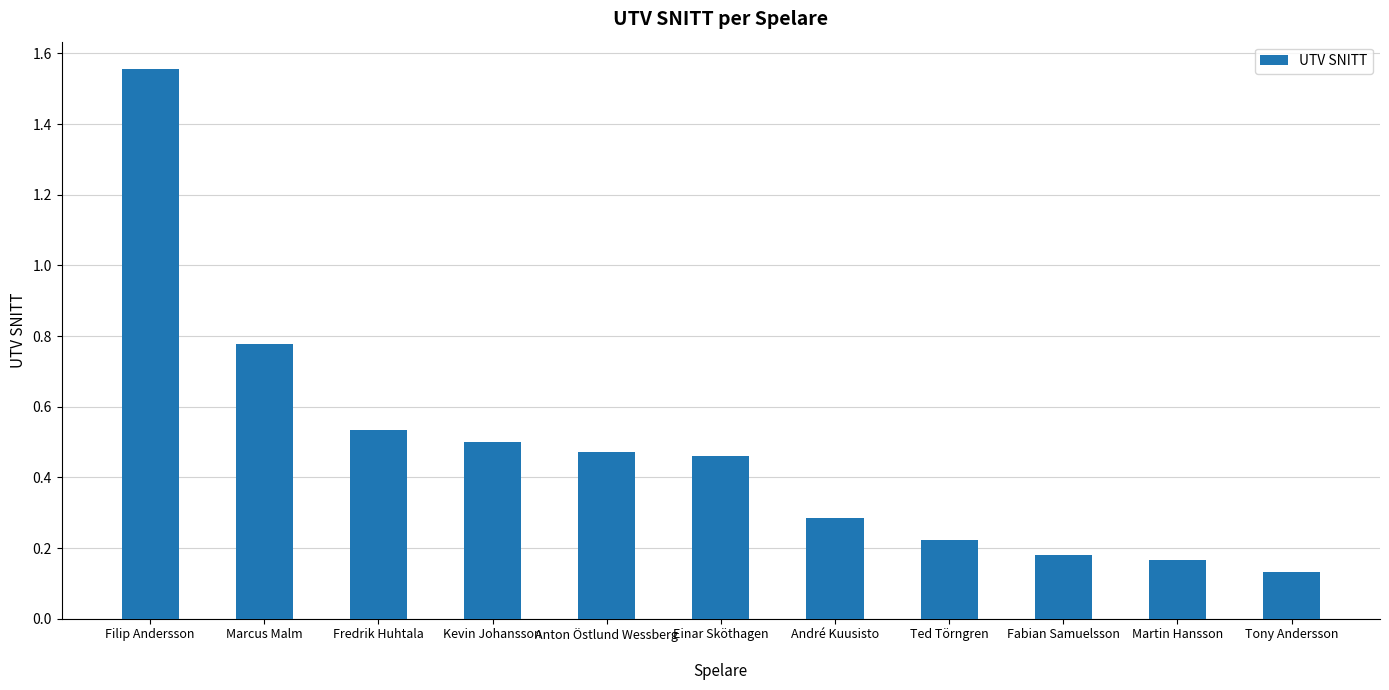

What is the difference between the maximum and minimum values?

1.4